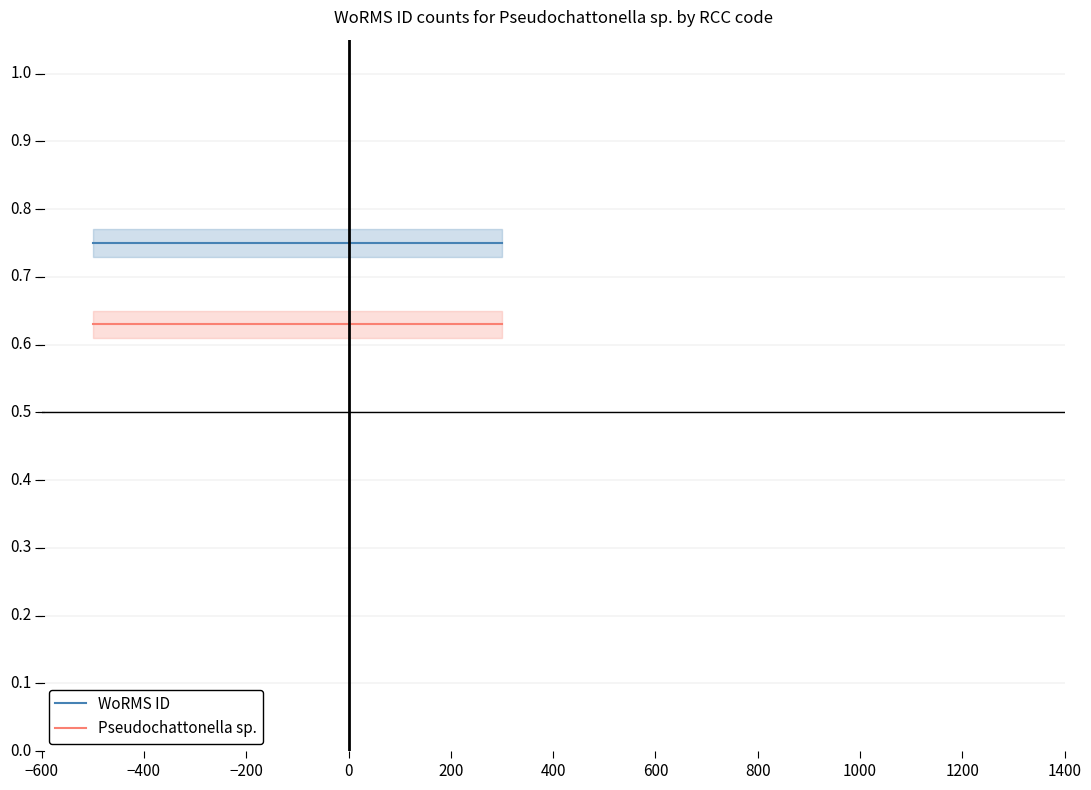

Rank the series by their maximum value, from highest to lowest.

WoRMS ID, Pseudochattonella sp.